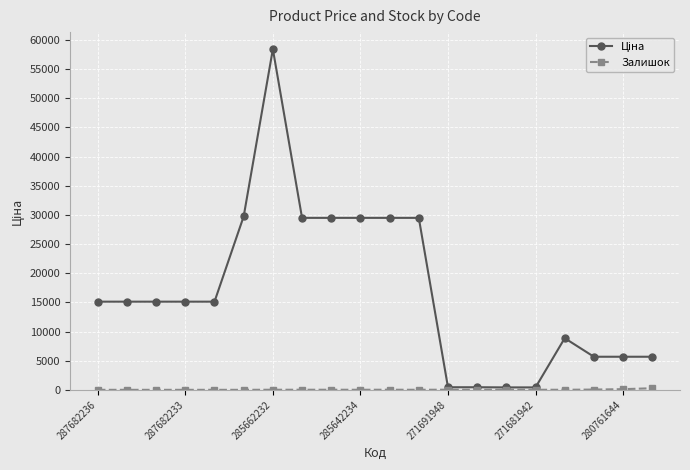

At how many categories does at least one series exceed 26609?

7